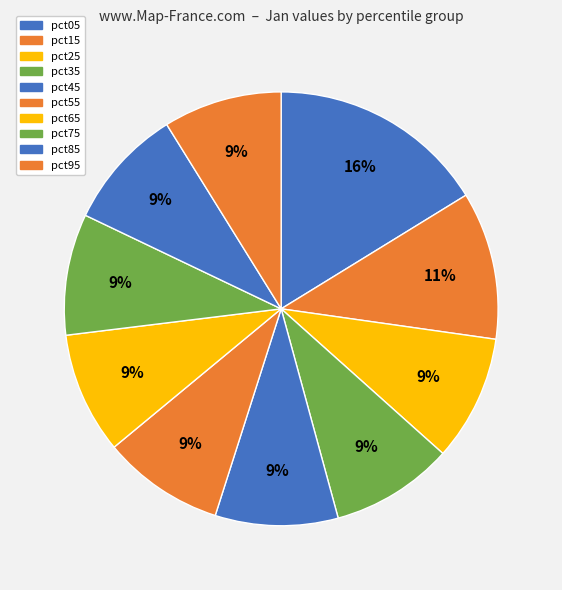

How many segments does this pie chart have?

10